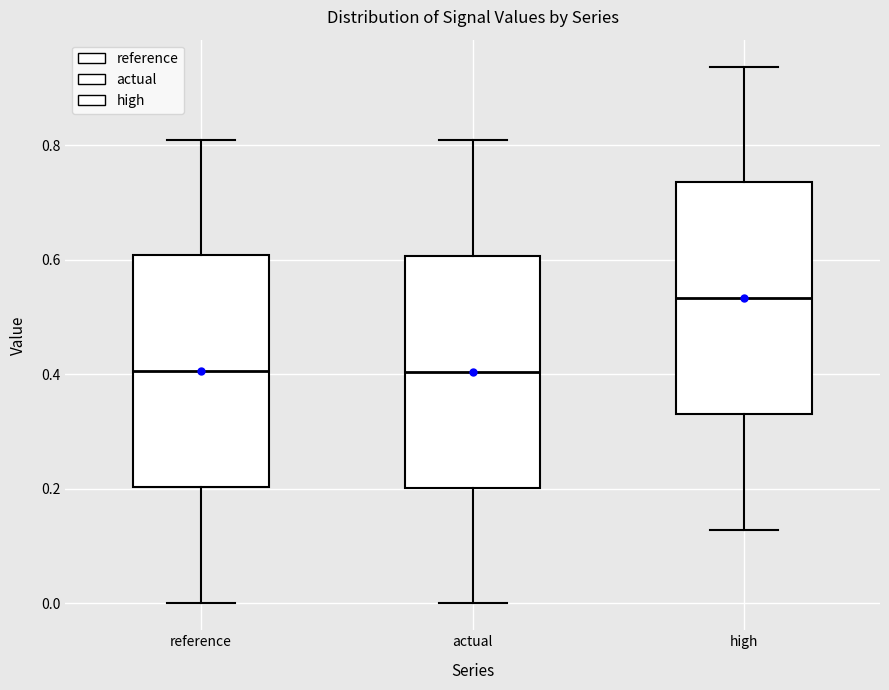

Reading left to right, transcribe this box plot: for each box, give where its median line is, the range the box spans, and where its two whiskers end, as read against the y-axis. The values are not printed on the chart, so give them approximately, as read against the axis.

reference: median 0.40, box 0.20 to 0.60, whiskers 0.00 to 0.80
actual: median 0.40, box 0.20 to 0.60, whiskers 0.00 to 0.80
high: median 0.54, box 0.34 to 0.74, whiskers 0.12 to 0.94